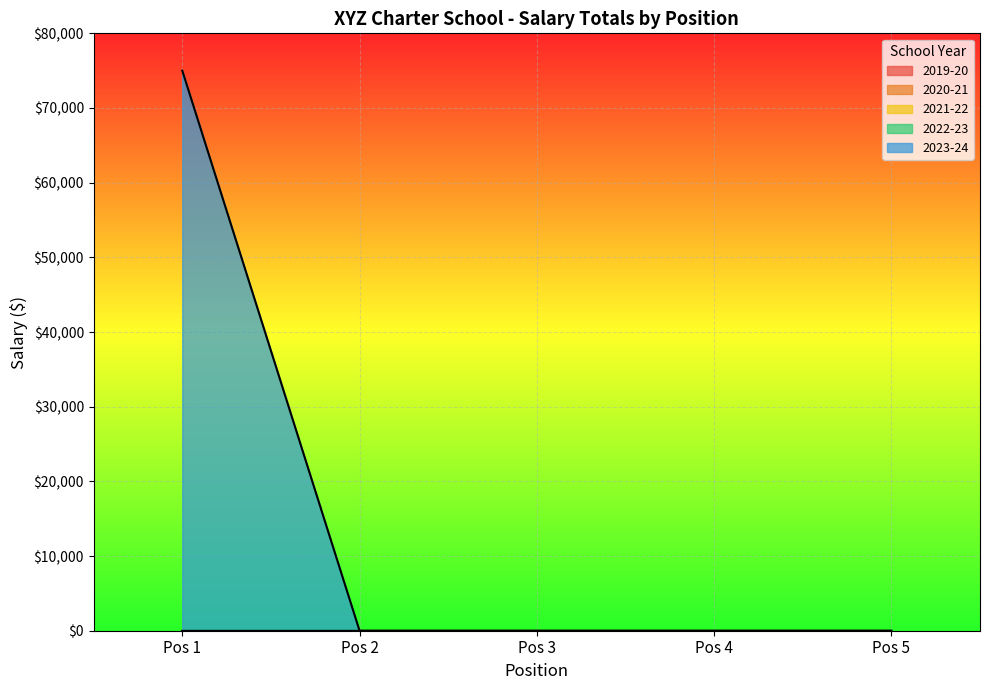

Reading left to right, what are all the values shown in this chart?

Year 1 (2019-20): Position 1=0	Position 2=0	Position 3=0	Position 4=0	Position 5=0
Year 2 (2020-21): Position 1=0	Position 2=0	Position 3=0	Position 4=0	Position 5=0
Year 3 (2021-22): Position 1=0	Position 2=0	Position 3=0	Position 4=0	Position 5=0
Year 4 (2022-23): Position 1=0	Position 2=0	Position 3=0	Position 4=0	Position 5=0
Year 5 (2023-24): Position 1=75000	Position 2=0	Position 3=0	Position 4=0	Position 5=0